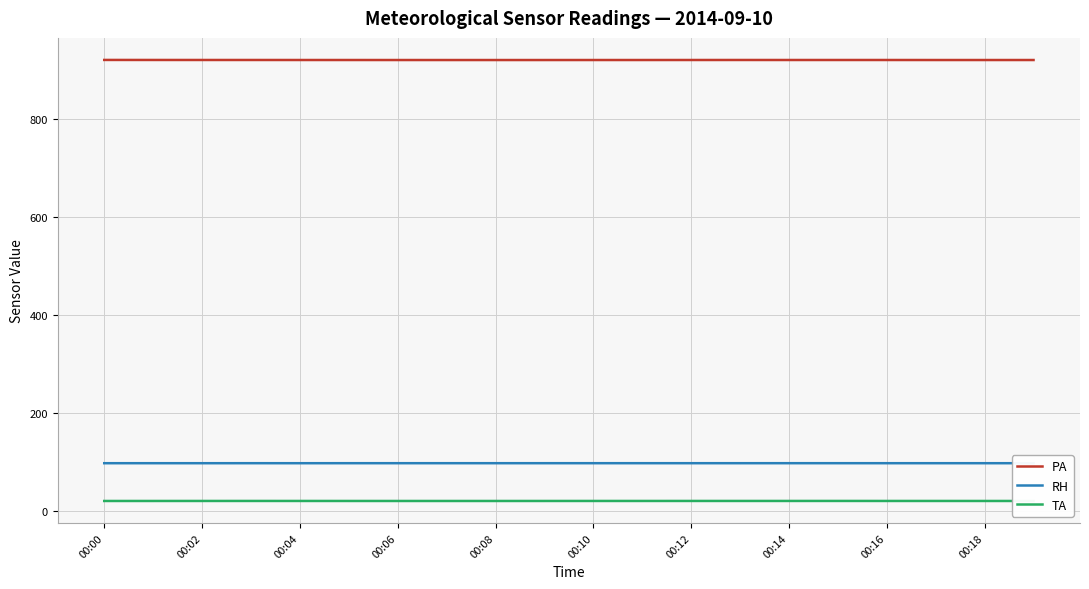

How many interior local valleys does the TA series have?

2